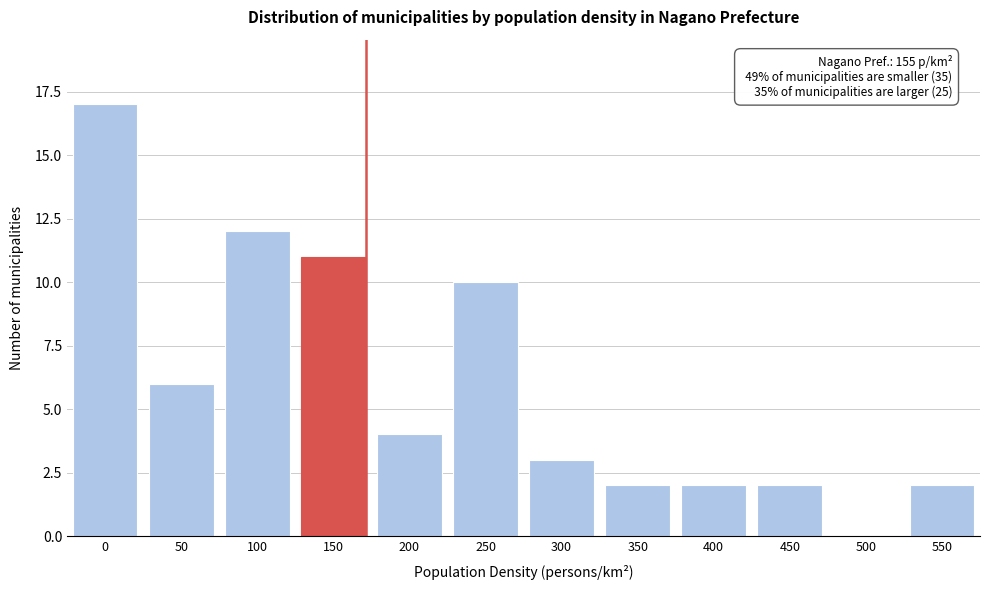

Reading right to left, transcribe all the data shown in this chart.

550=2	500=0	450=2	400=2	350=2	300=3	250=10	200=4	150=11	100=12	50=6	0=17